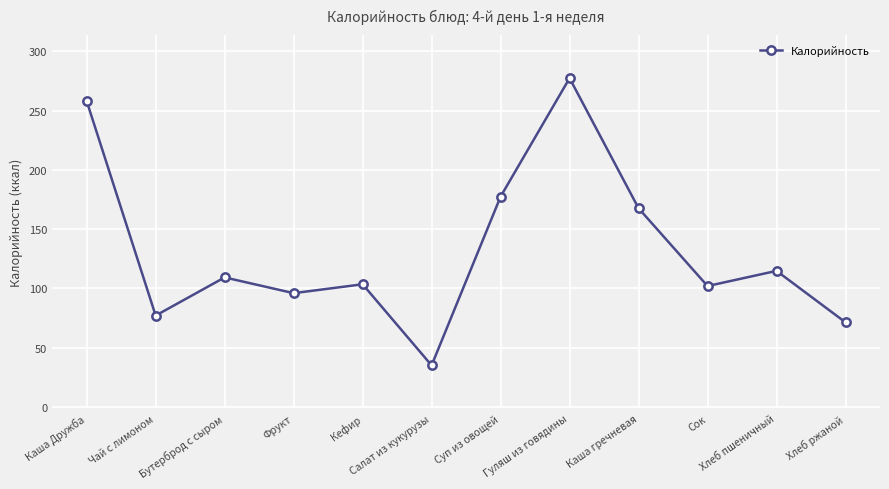

What is the ratio of the value at Сок to the value at Каша гречневая?

0.6